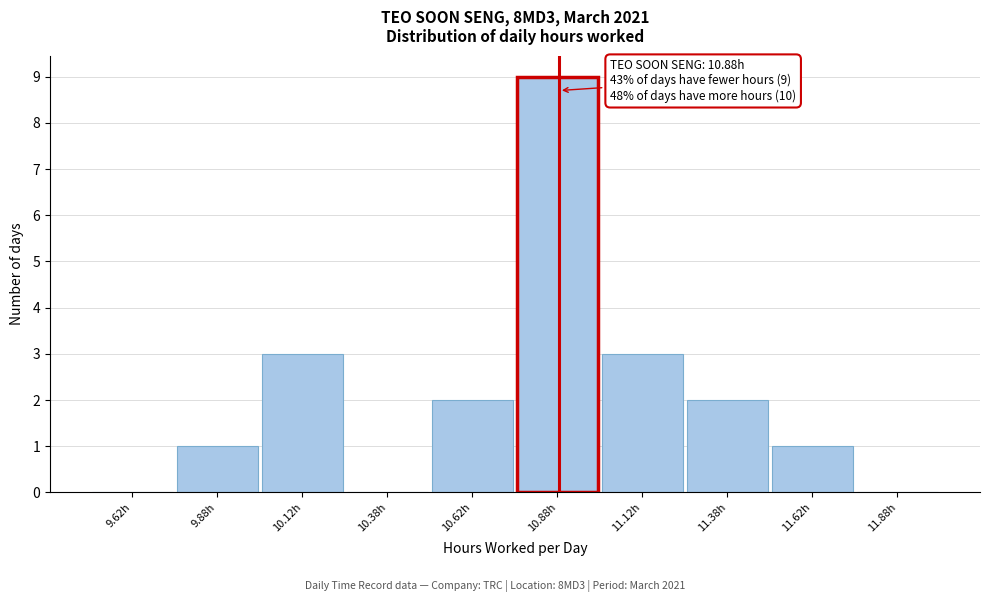

Which range on the x-axis has the tallest bar?

10.75 to 11.00